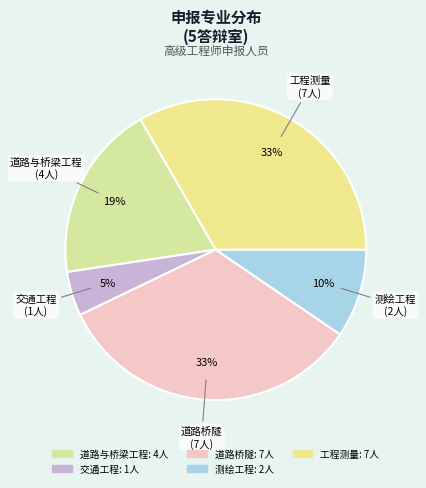

What is the ratio of the value at 交通工程 to the value at 测绘工程?

0.5